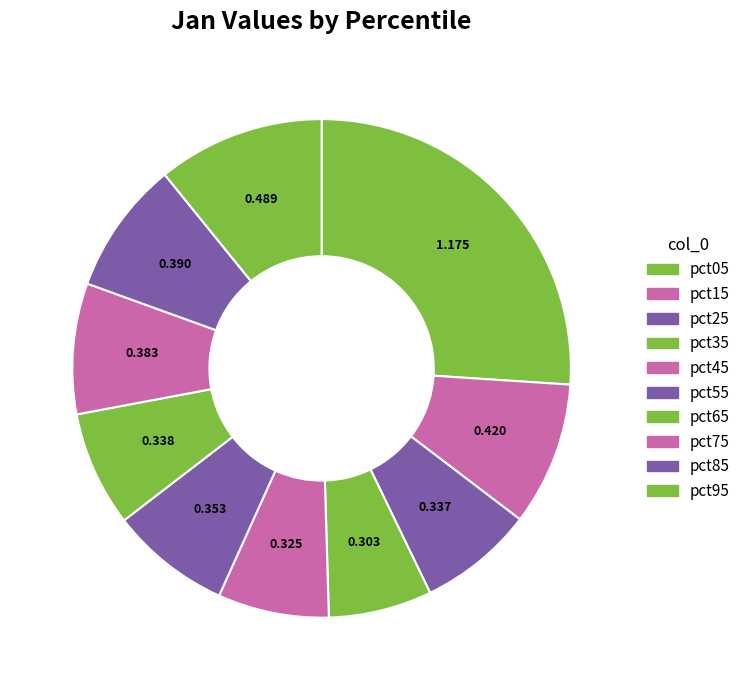

The pct55 slice represents 8% of the pie. True or false?

True